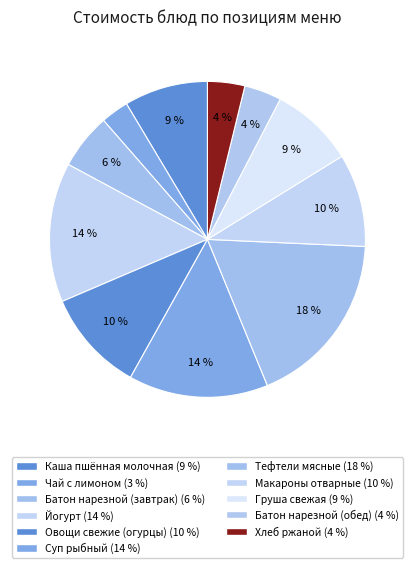

Count the number of slices in the pie.

11